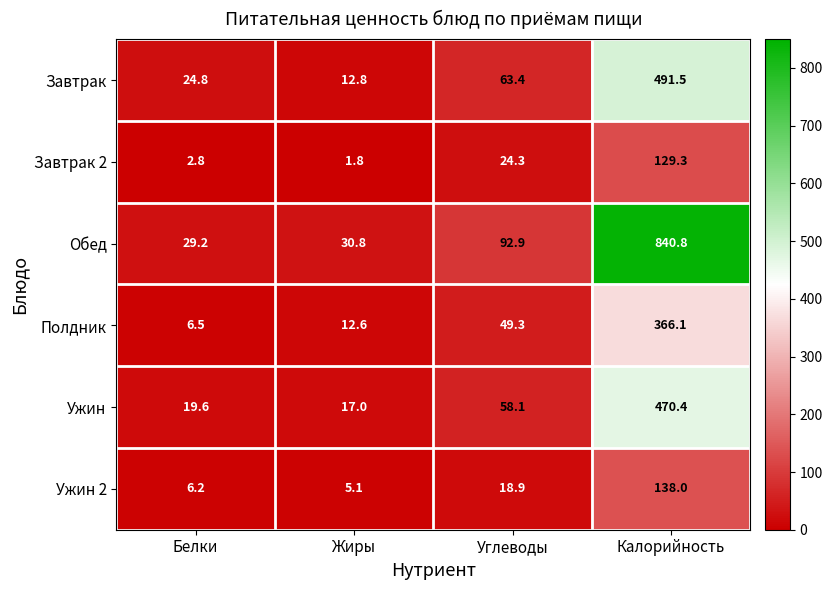

Reading left to right, list all the values displayed in this chart.

Завтрак: 24.8	12.8	63.4	491.5
Завтрак 2: 2.8	1.8	24.3	129.3
Обед: 29.2	30.8	92.9	840.8
Полдник: 6.5	12.6	49.3	366.1
Ужин: 19.6	17.0	58.1	470.4
Ужин 2: 6.2	5.1	18.9	138.0